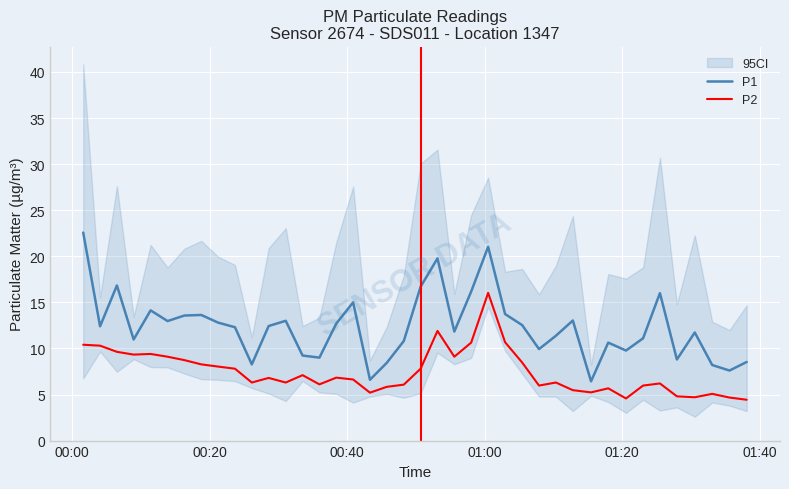

What is the maximum value shown in the chart?

22.6